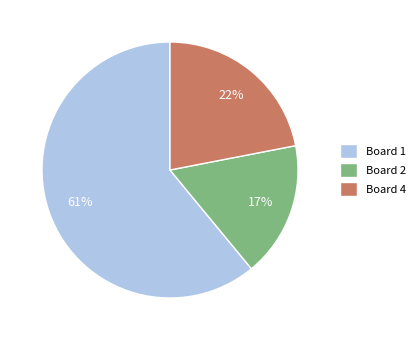

True or false: Board 4 accounts for 10% of the total.

False